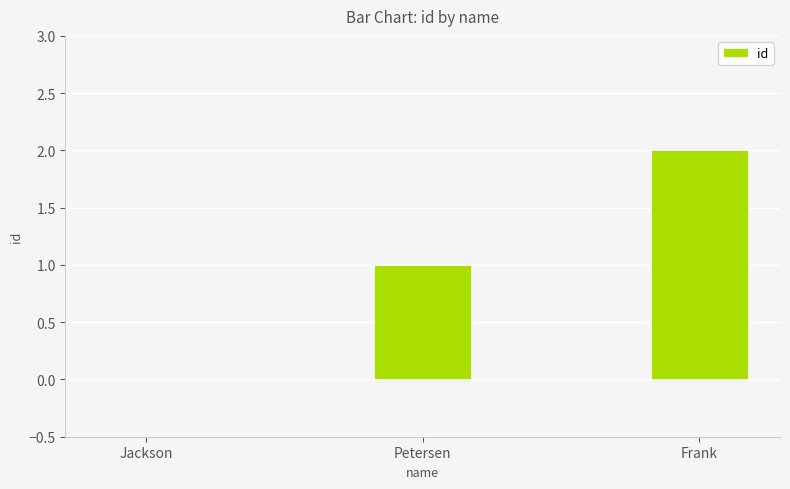

What is the sum of all values?

3